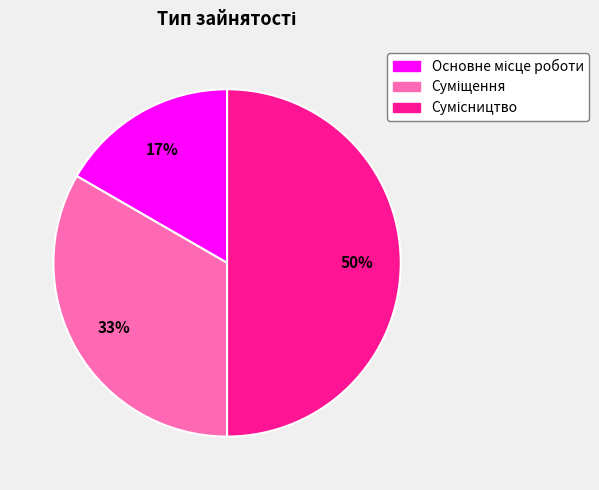

To the nearest percent, what is the average slice percentage?

33%